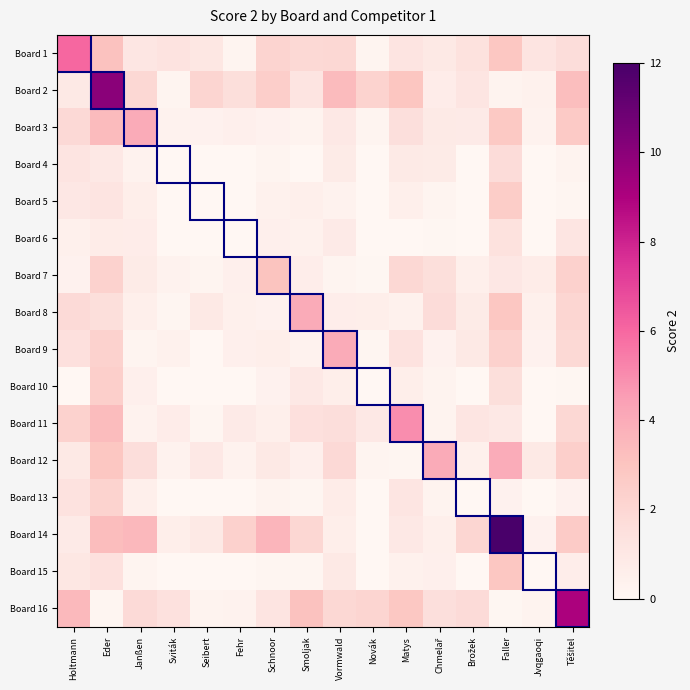

Reading left to right, what are all the values shown in this chart?

Board 1: Holtmann=6.0	Eder=3.1	Janßen=1.1	Sviták=1.3	Seibert=1.0	Fehr=0.1	Schnoor=2.2	Smoljak=1.9	Vormwald=2.0	Novák=0.2	Matys=1.2	Chmelař=0.9	Brožek=1.4	Faller=2.9	Jvqgaoqi=1.2	Těšitel=1.7
Board 2: Holtmann=0.9	Eder=10.0	Janßen=1.9	Sviták=0.2	Seibert=2.1	Fehr=1.6	Schnoor=2.5	Smoljak=1.2	Vormwald=3.4	Novák=2.2	Matys=2.9	Chmelař=0.7	Brožek=1.2	Faller=0.2	Jvqgaoqi=0.4	Těšitel=3.2
Board 3: Holtmann=1.9	Eder=3.4	Janßen=4.0	Sviták=0.3	Seibert=0.4	Fehr=0.5	Schnoor=0.3	Smoljak=0.3	Vormwald=1.0	Novák=0.2	Matys=1.5	Chmelař=0.9	Brožek=0.8	Faller=2.8	Jvqgaoqi=0.3	Těšitel=2.7
Board 4: Holtmann=1.2	Eder=1.0	Janßen=0.3	Sviták=0.0	Seibert=0.0	Fehr=0.0	Schnoor=0.1	Smoljak=0.0	Vormwald=0.8	Novák=0.0	Matys=0.9	Chmelař=0.8	Brožek=0.0	Faller=1.7	Jvqgaoqi=0.0	Těšitel=0.3
Board 5: Holtmann=1.0	Eder=1.2	Janßen=0.6	Sviták=0.0	Seibert=0.0	Fehr=0.0	Schnoor=0.4	Smoljak=0.6	Vormwald=0.3	Novák=0.0	Matys=0.5	Chmelař=0.2	Brožek=0.0	Faller=2.6	Jvqgaoqi=0.0	Těšitel=0.1
Board 6: Holtmann=0.4	Eder=0.7	Janßen=0.7	Sviták=0.0	Seibert=0.0	Fehr=0.0	Schnoor=0.5	Smoljak=0.4	Vormwald=0.8	Novák=0.0	Matys=0.0	Chmelař=0.1	Brožek=0.0	Faller=1.4	Jvqgaoqi=0.0	Těšitel=1.1
Board 7: Holtmann=0.3	Eder=2.3	Janßen=0.8	Sviták=0.3	Seibert=0.2	Fehr=0.5	Schnoor=3.0	Smoljak=0.6	Vormwald=0.2	Novák=0.1	Matys=1.9	Chmelař=1.6	Brožek=0.5	Faller=1.0	Jvqgaoqi=0.7	Těšitel=2.3
Board 8: Holtmann=1.8	Eder=1.6	Janßen=0.5	Sviták=0.1	Seibert=0.9	Fehr=0.5	Schnoor=0.4	Smoljak=4.0	Vormwald=0.6	Novák=0.6	Matys=0.4	Chmelař=1.7	Brožek=0.8	Faller=2.9	Jvqgaoqi=0.4	Těšitel=2.0
Board 9: Holtmann=1.5	Eder=2.3	Janßen=0.2	Sviták=0.4	Seibert=0.0	Fehr=0.5	Schnoor=0.6	Smoljak=0.3	Vormwald=4.0	Novák=0.1	Matys=1.3	Chmelař=0.3	Brožek=0.9	Faller=2.3	Jvqgaoqi=0.3	Těšitel=1.9
Board 10: Holtmann=0.0	Eder=2.4	Janßen=0.5	Sviták=0.0	Seibert=0.0	Fehr=0.0	Schnoor=0.4	Smoljak=0.9	Vormwald=0.6	Novák=0.0	Matys=0.6	Chmelař=0.3	Brožek=0.0	Faller=1.6	Jvqgaoqi=0.0	Těšitel=0.0
Board 11: Holtmann=2.3	Eder=3.4	Janßen=0.3	Sviták=0.7	Seibert=0.1	Fehr=0.8	Schnoor=0.6	Smoljak=1.5	Vormwald=1.6	Novák=1.0	Matys=5.0	Chmelař=0.2	Brožek=1.1	Faller=1.0	Jvqgaoqi=0.0	Těšitel=1.9
Board 12: Holtmann=0.9	Eder=2.9	Janßen=1.6	Sviták=0.3	Seibert=1.0	Fehr=0.3	Schnoor=0.9	Smoljak=0.5	Vormwald=1.9	Novák=0.2	Matys=0.1	Chmelař=4.0	Brožek=0.4	Faller=4.0	Jvqgaoqi=0.9	Těšitel=2.4
Board 13: Holtmann=1.3	Eder=2.2	Janßen=0.5	Sviták=0.0	Seibert=0.0	Fehr=0.0	Schnoor=0.3	Smoljak=0.1	Vormwald=0.7	Novák=0.0	Matys=1.2	Chmelař=0.2	Brožek=0.0	Faller=0.4	Jvqgaoqi=0.0	Těšitel=0.3
Board 14: Holtmann=0.8	Eder=3.3	Janßen=3.5	Sviták=0.6	Seibert=0.9	Fehr=2.3	Schnoor=3.6	Smoljak=2.0	Vormwald=0.6	Novák=0.0	Matys=1.0	Chmelař=0.5	Brožek=2.0	Faller=12.0	Jvqgaoqi=0.4	Těšitel=2.7
Board 15: Holtmann=1.0	Eder=1.5	Janßen=0.2	Sviták=0.0	Seibert=0.0	Fehr=0.0	Schnoor=0.1	Smoljak=0.1	Vormwald=0.9	Novák=0.0	Matys=0.4	Chmelař=0.5	Brožek=0.0	Faller=2.9	Jvqgaoqi=0.0	Těšitel=0.6
Board 16: Holtmann=3.5	Eder=0.1	Janßen=1.8	Sviták=1.4	Seibert=0.2	Fehr=0.3	Schnoor=1.3	Smoljak=3.1	Vormwald=1.9	Novák=2.1	Matys=2.8	Chmelař=1.5	Brožek=1.8	Faller=0.1	Jvqgaoqi=0.2	Těšitel=9.0